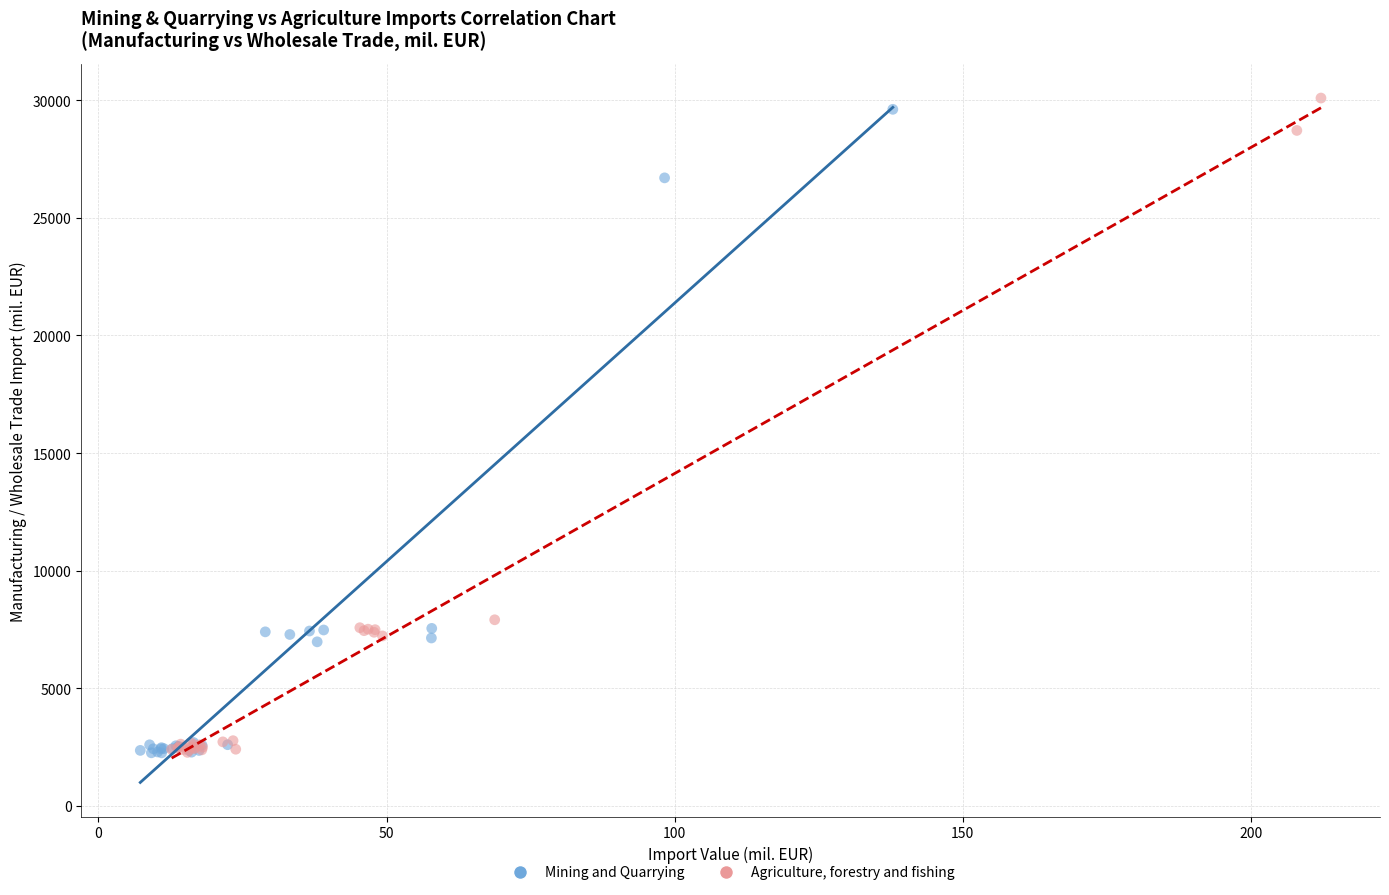

Which series has the widest spread of Y values?

Agriculture, forestry and fishing